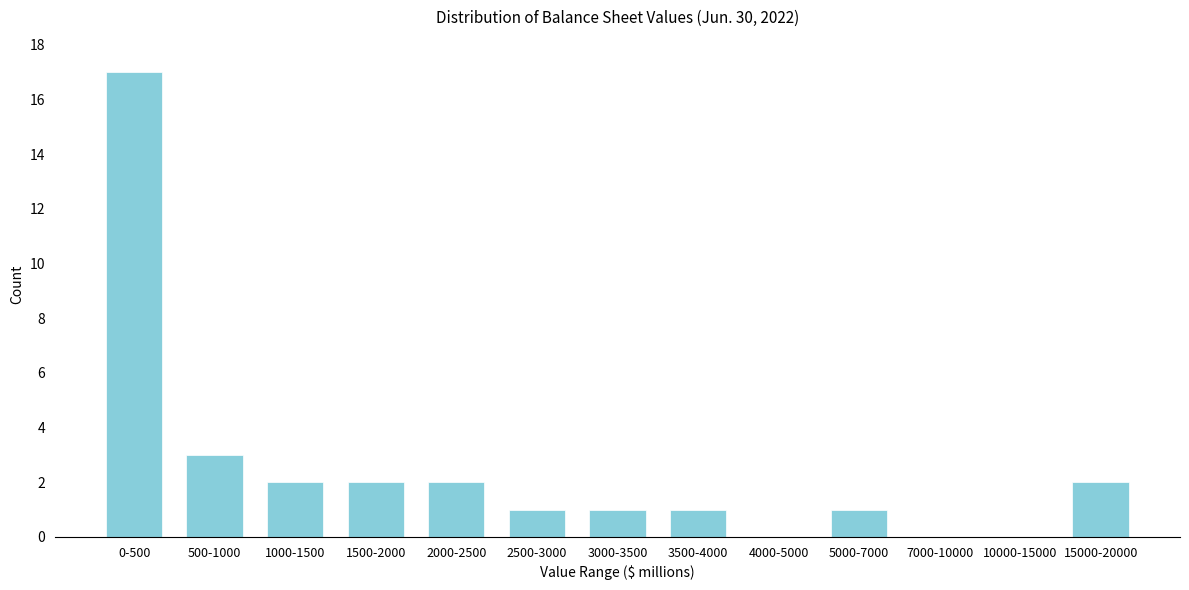

Reading right to left, extract all data points from this chart.

15000-20000=2	10000-15000=0	7000-10000=0	5000-7000=1	4000-5000=0	3500-4000=1	3000-3500=1	2500-3000=1	2000-2500=2	1500-2000=2	1000-1500=2	500-1000=3	0-500=17